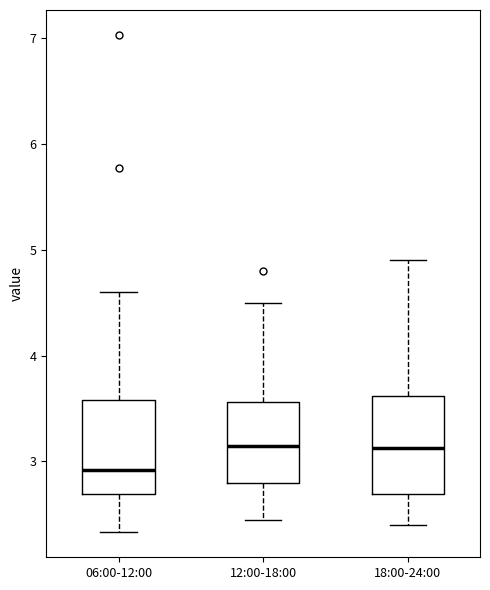

Which box's median line is the lowest?

06:00-12:00